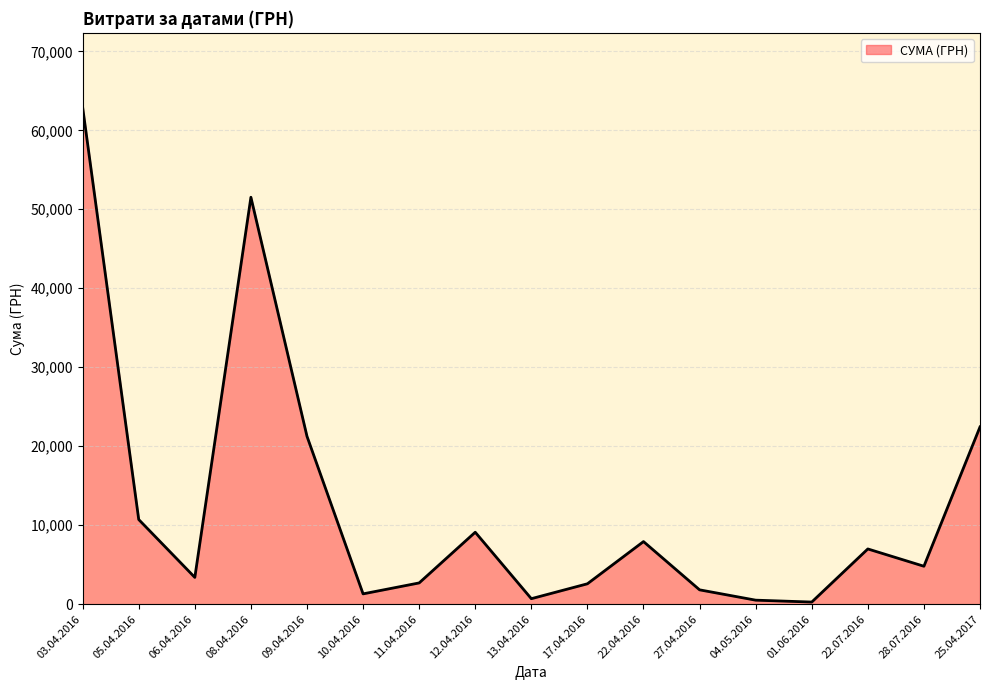

How many interior local valleys (lower than both neighbors) does the data have?

5